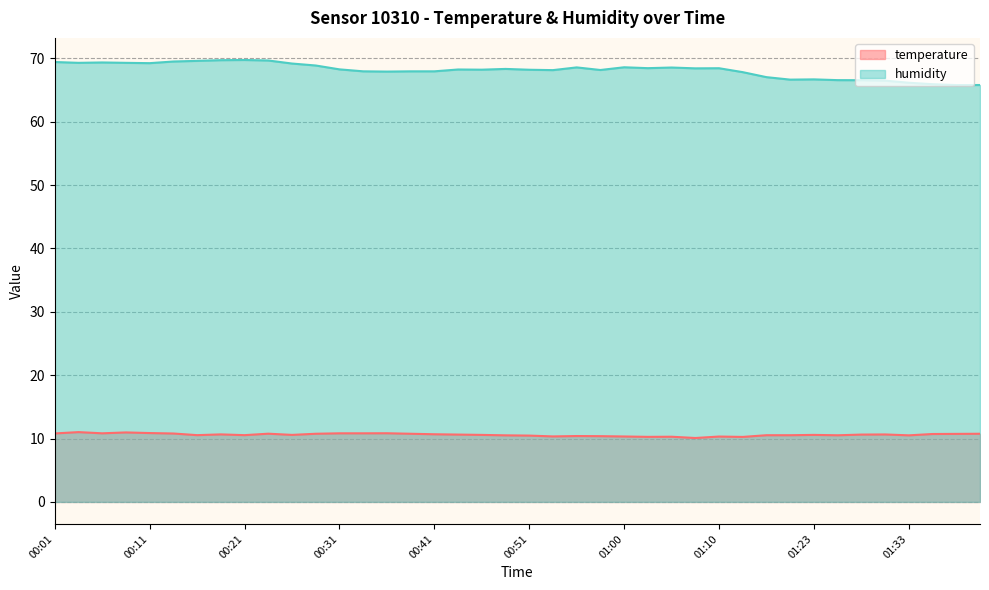

How many interior local peaks does the humidity series have?

9